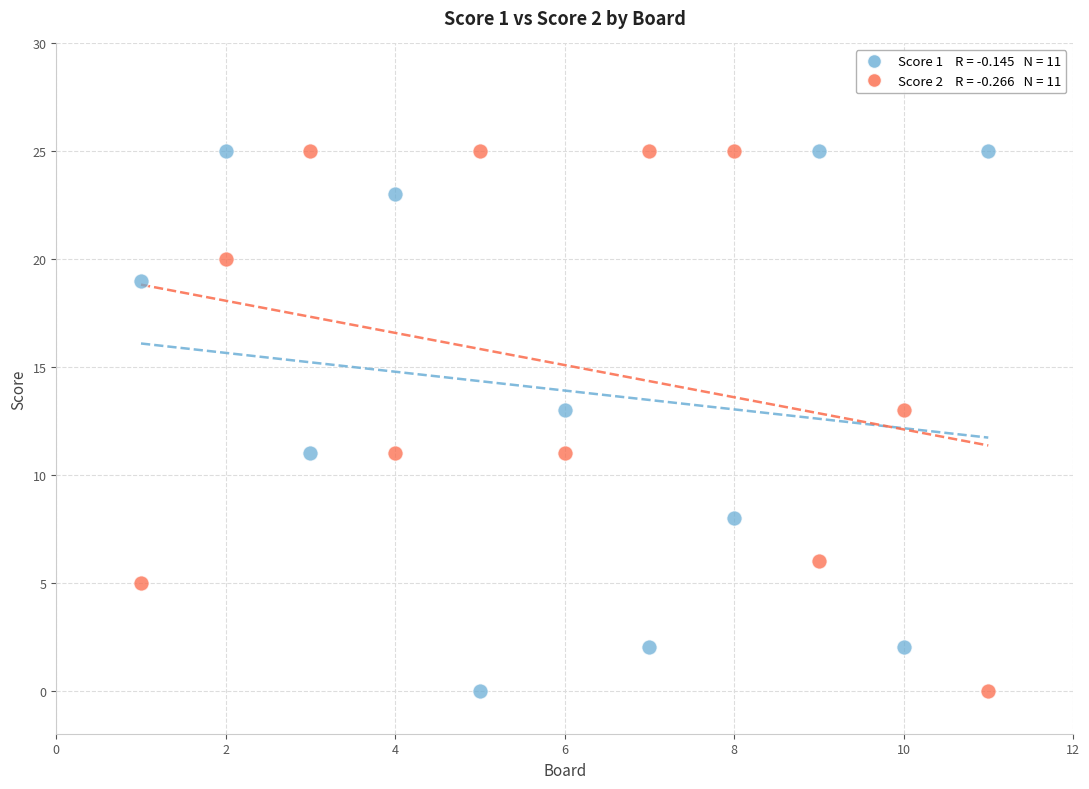

Across all data points, what is the range of Y values (max minus min)?

25